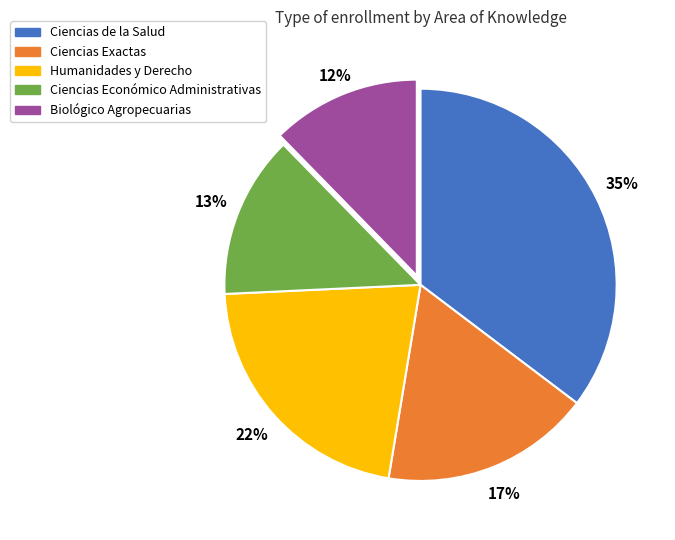

To the nearest percent, what is the difference between the largest and smallest slice percentages?

23%